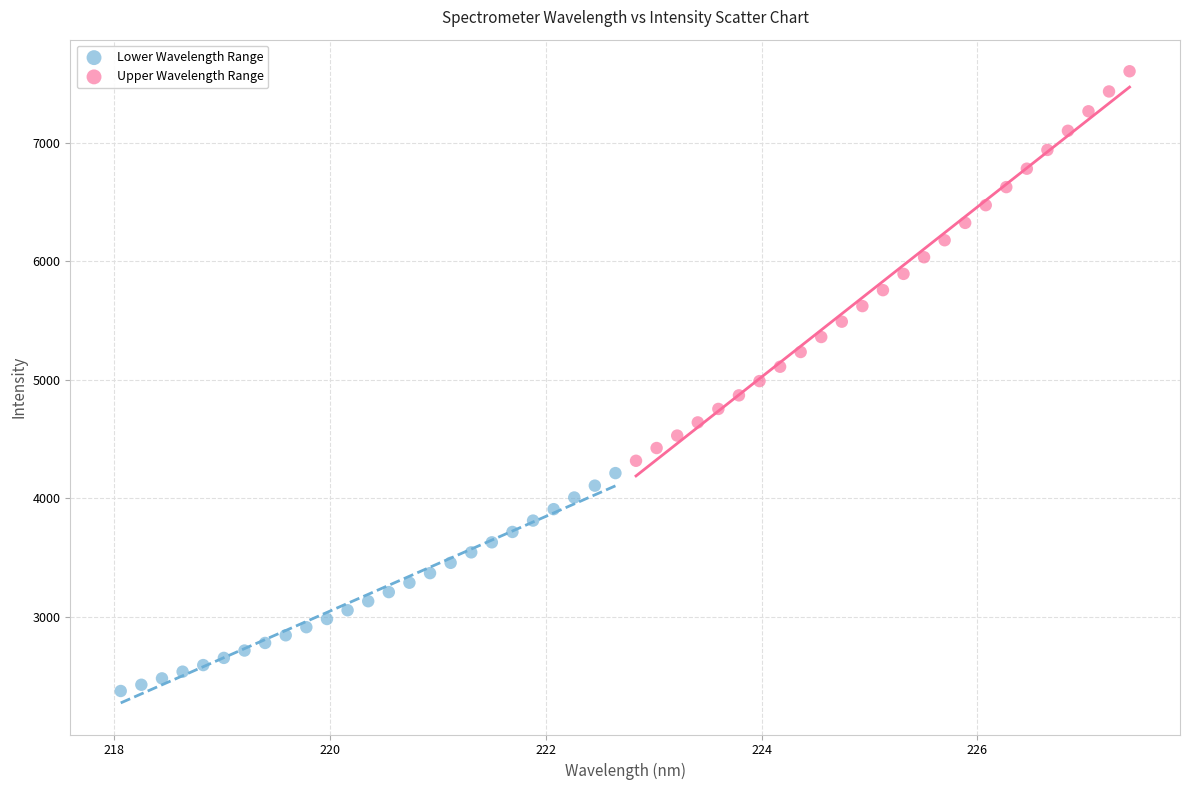

Which series reaches the maximum Y coordinate?

Upper Wavelength Range